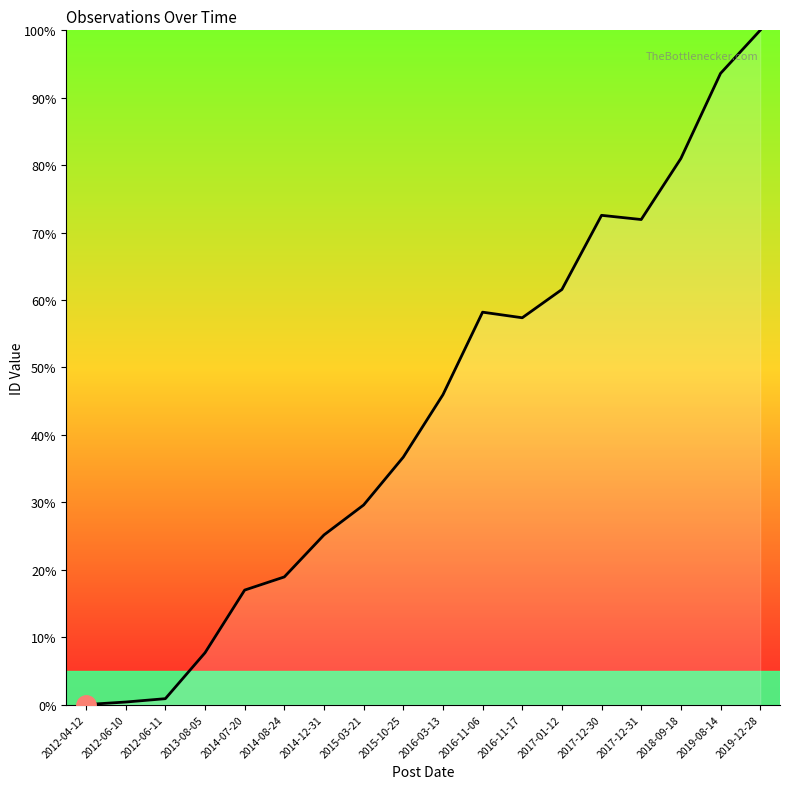

Does the chart display data point markers on the line(s)?

No